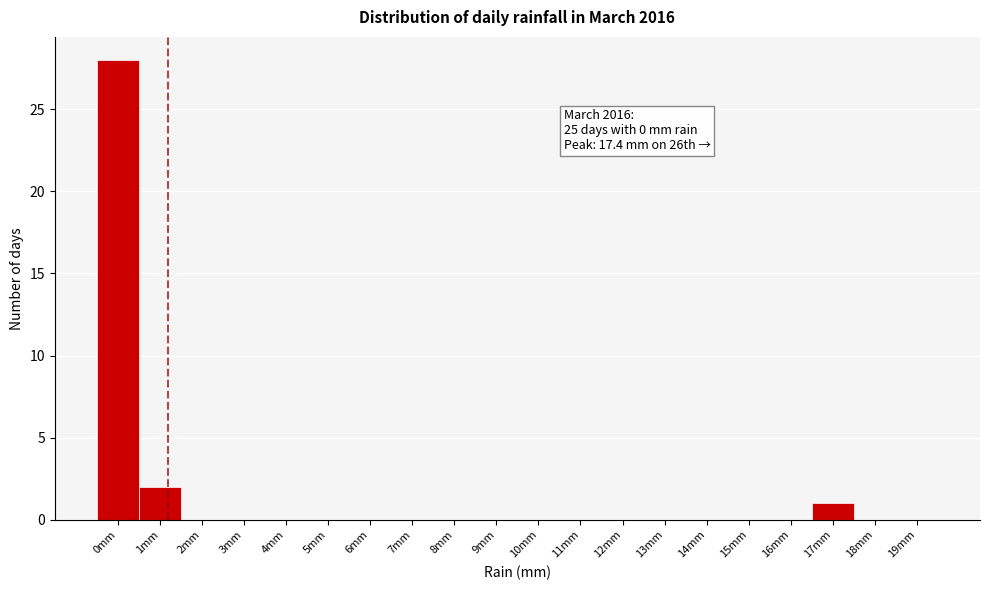

Which range on the x-axis has the tallest bar?

-0.5 to 0.5